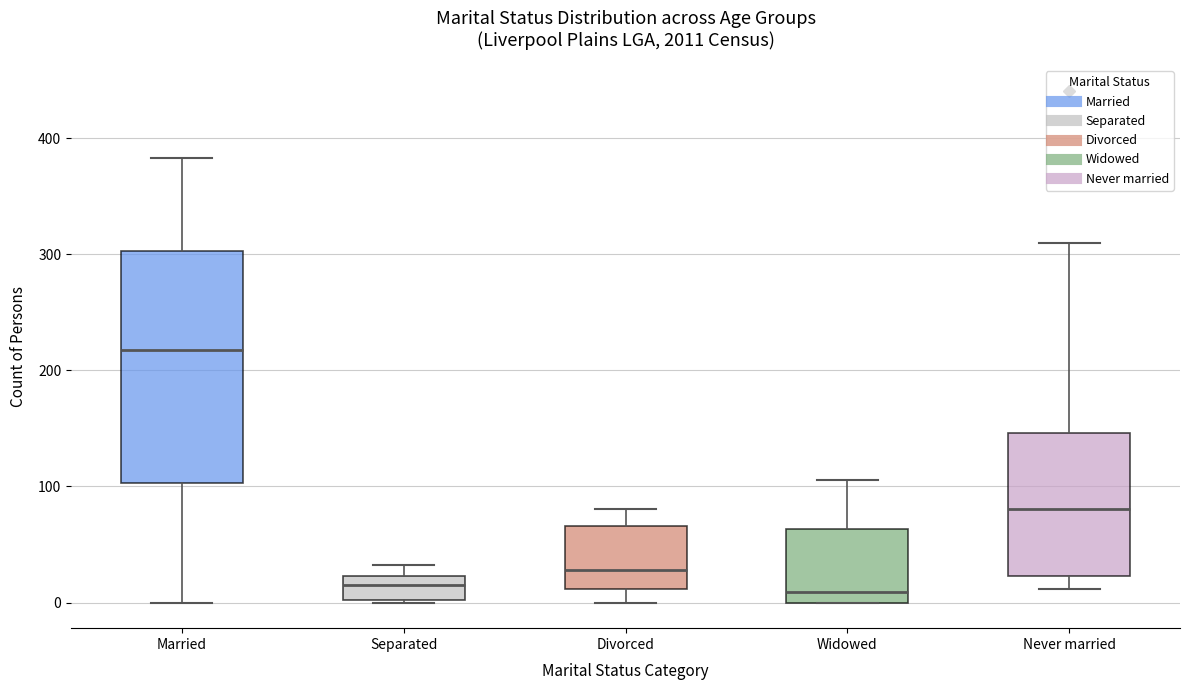

Which box is the tallest, from its lower edge to its upper edge?

Married